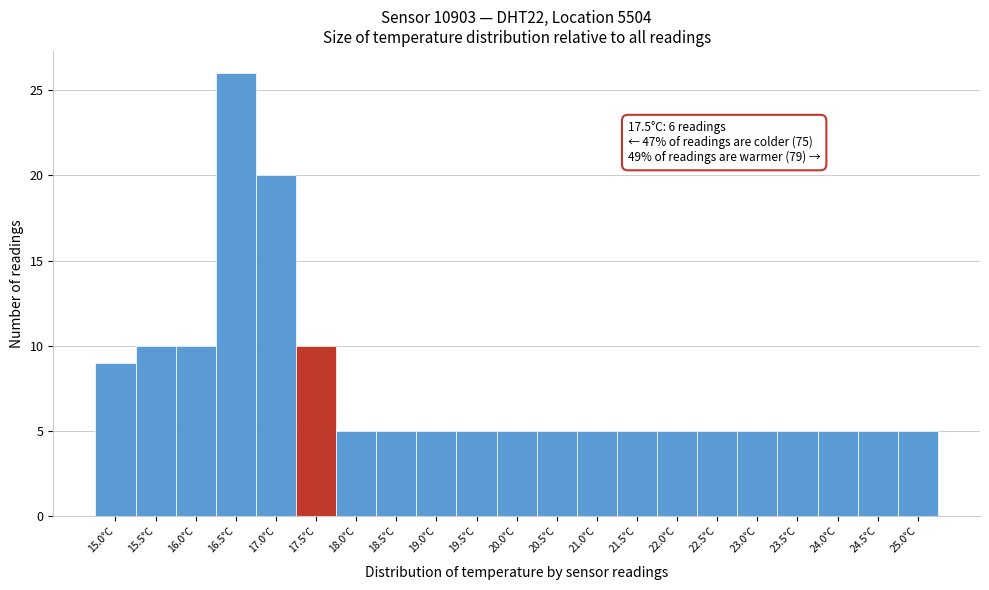

Reading left to right, what are all the values shown in this chart?

15.0°C=9	15.5°C=10	16.0°C=10	16.5°C=26	17.0°C=20	17.5°C=10	18.0°C=5	18.5°C=5	19.0°C=5	19.5°C=5	20.0°C=5	20.5°C=5	21.0°C=5	21.5°C=5	22.0°C=5	22.5°C=5	23.0°C=5	23.5°C=5	24.0°C=5	24.5°C=5	25.0°C=5